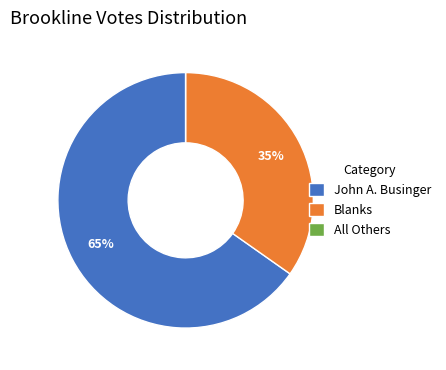

Between John A. Businger and Blanks, which is larger?

John A. Businger